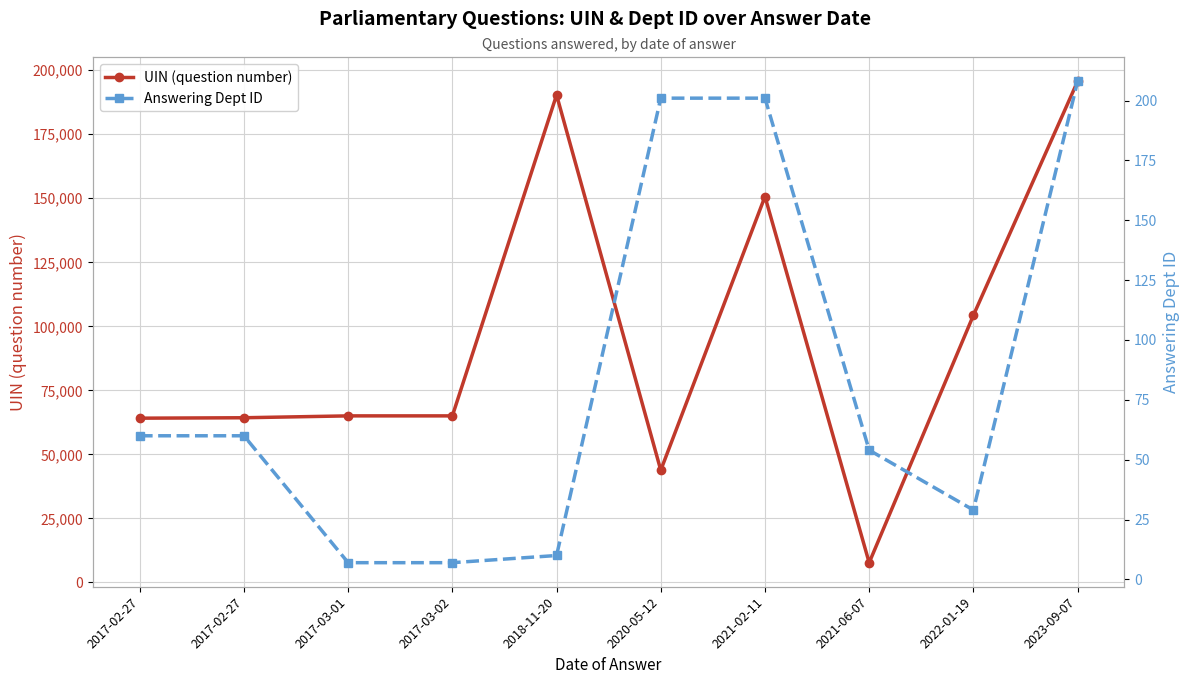

Which category has the highest value in the UIN (question number) series?

2023-09-07